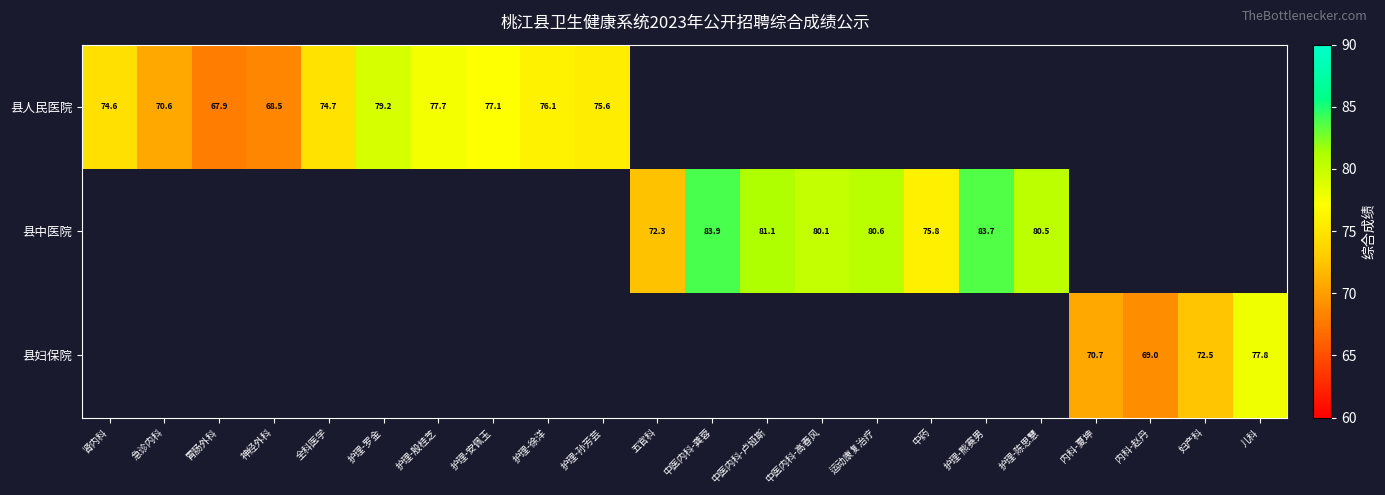

Is the value of 县人民医院 at 全科医学 greater than the value of 县妇保院 at 妇产科?

Yes